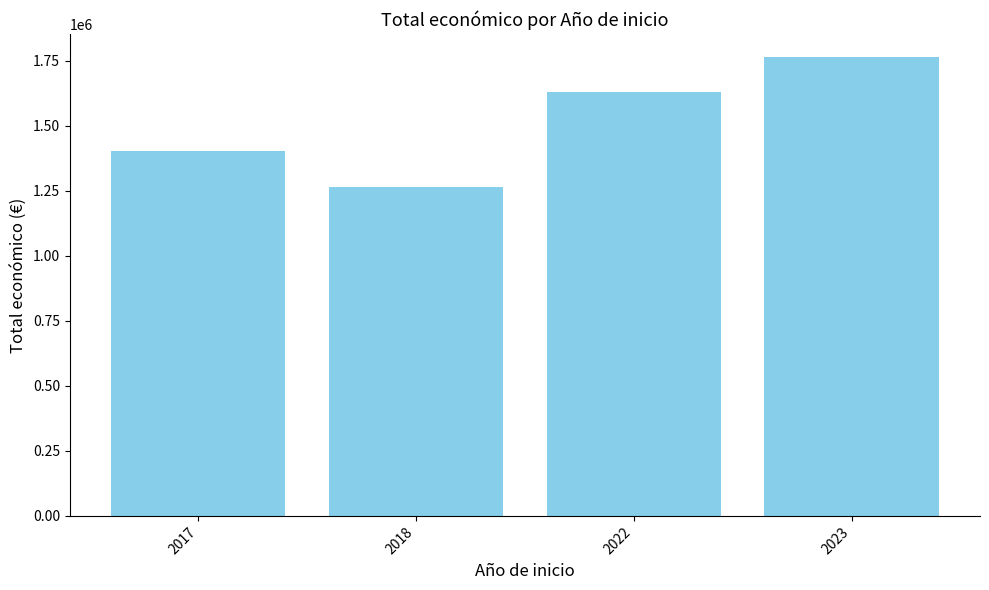

The chart shows a value of 475555 at 2022. True or false?

False